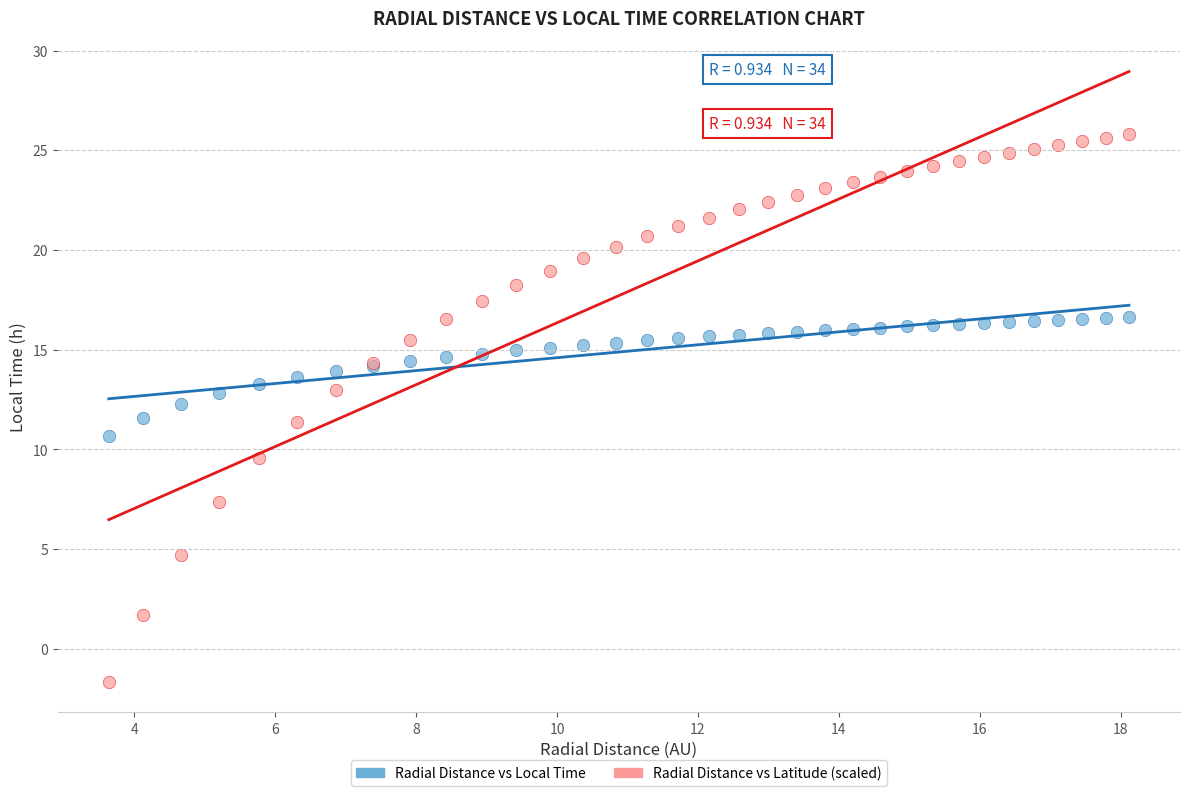

Which series reaches the maximum Y coordinate?

Radial Distance vs Latitude (scaled)